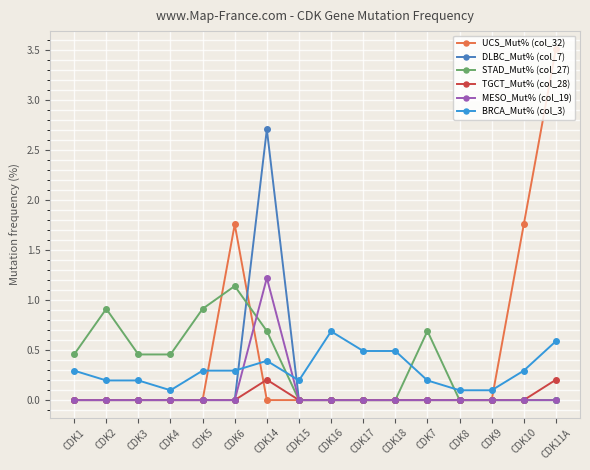

Is it true that DLBC_Mut% (col_7) equals -1.3 at CDK15?

False